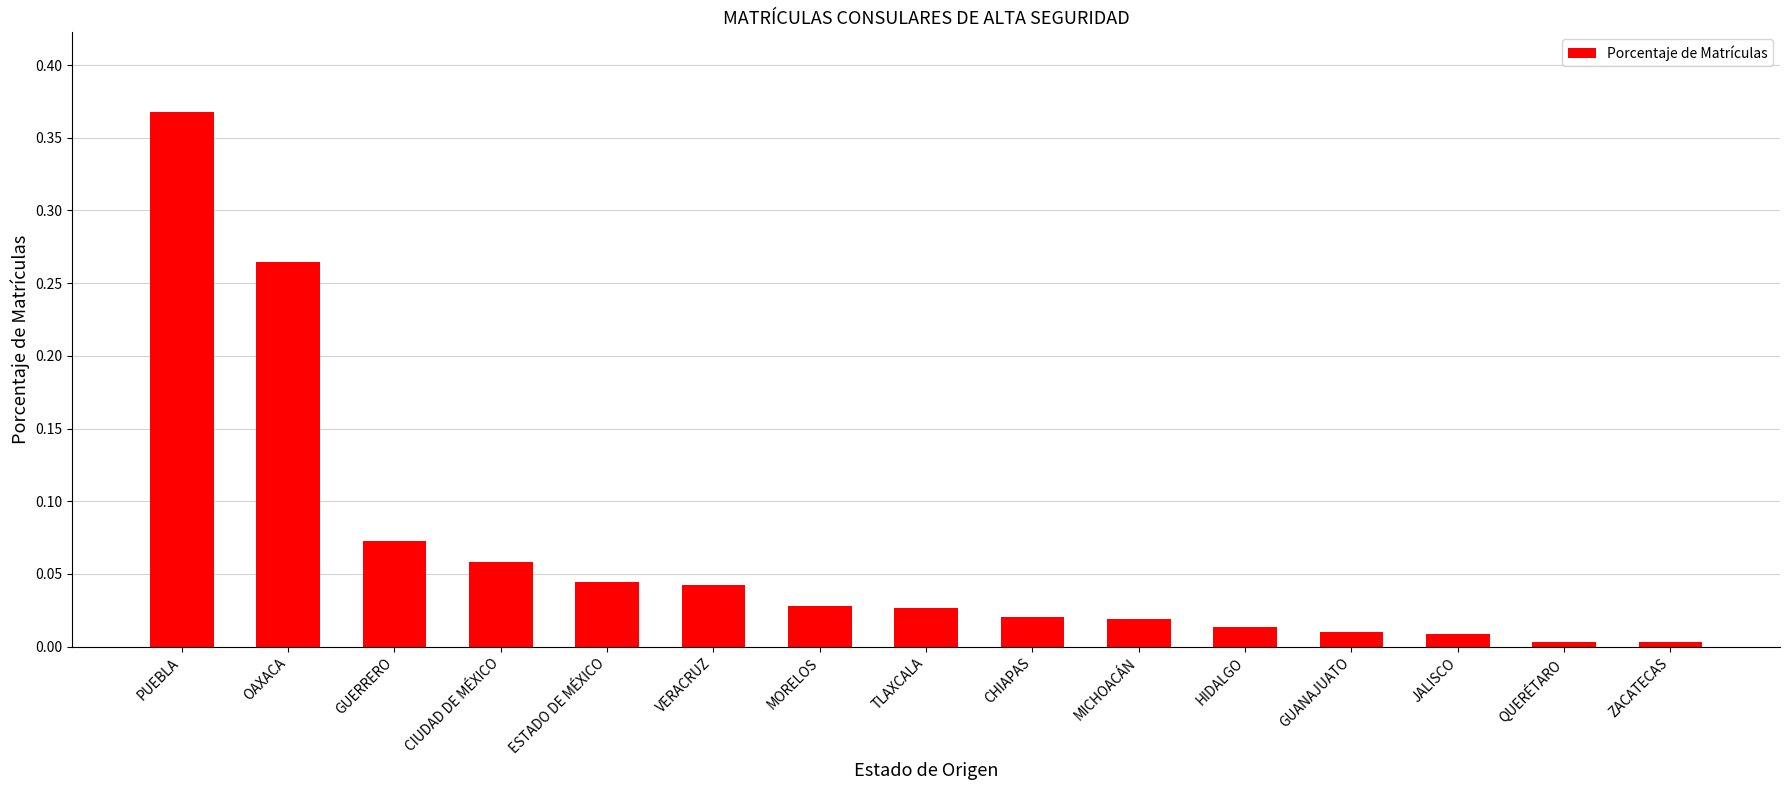

How many bars are there in total?

15